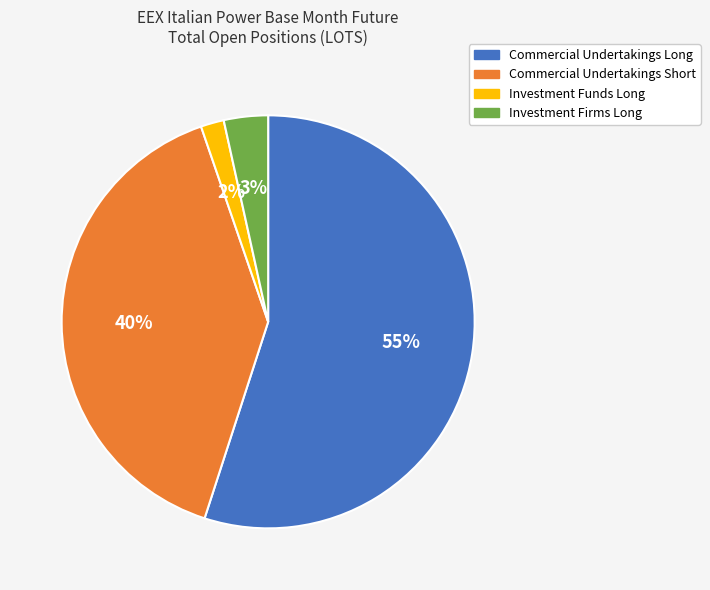

To the nearest percent, what is the difference between the Commercial Undertakings Long and Commercial Undertakings Short slice percentages?

15%